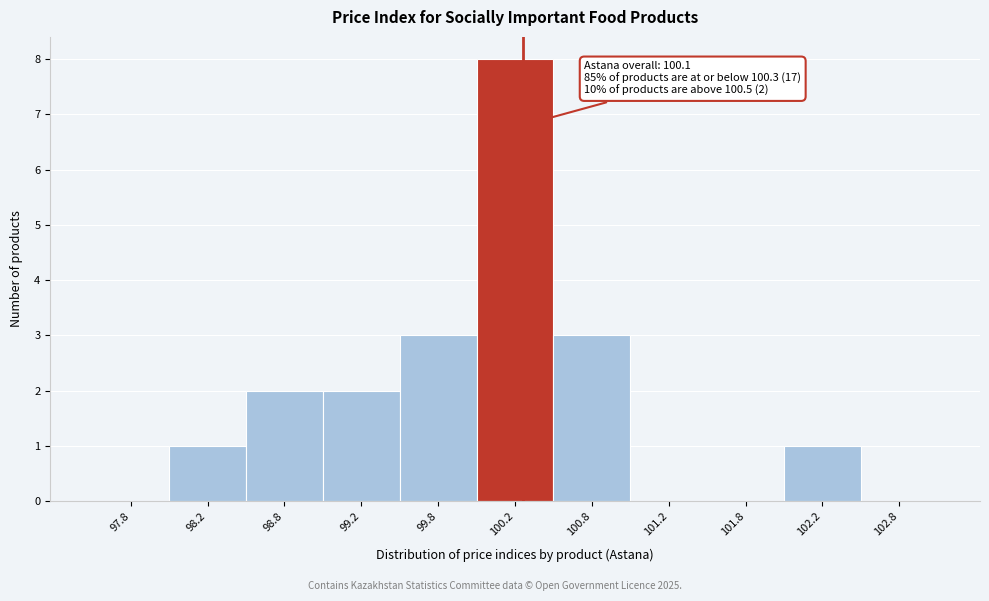

Over which range of the x-axis is the bar tallest?

100.0 to 100.5